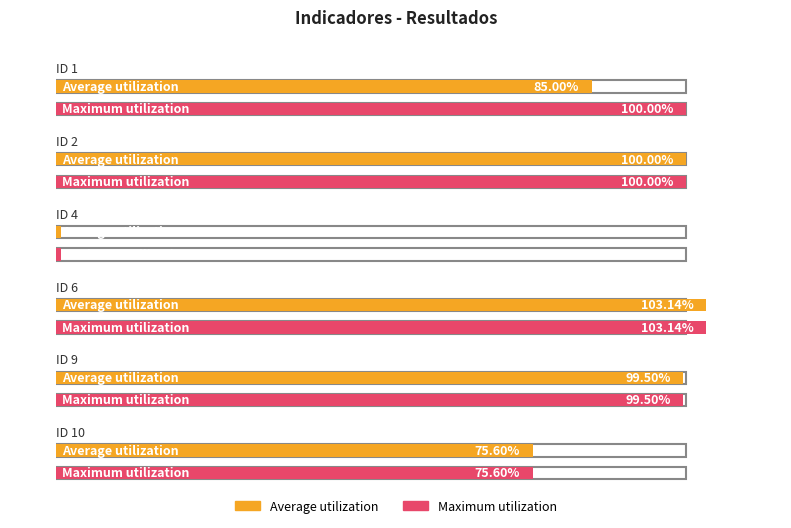

What is the sum of all Maximum utilization values?

4.8